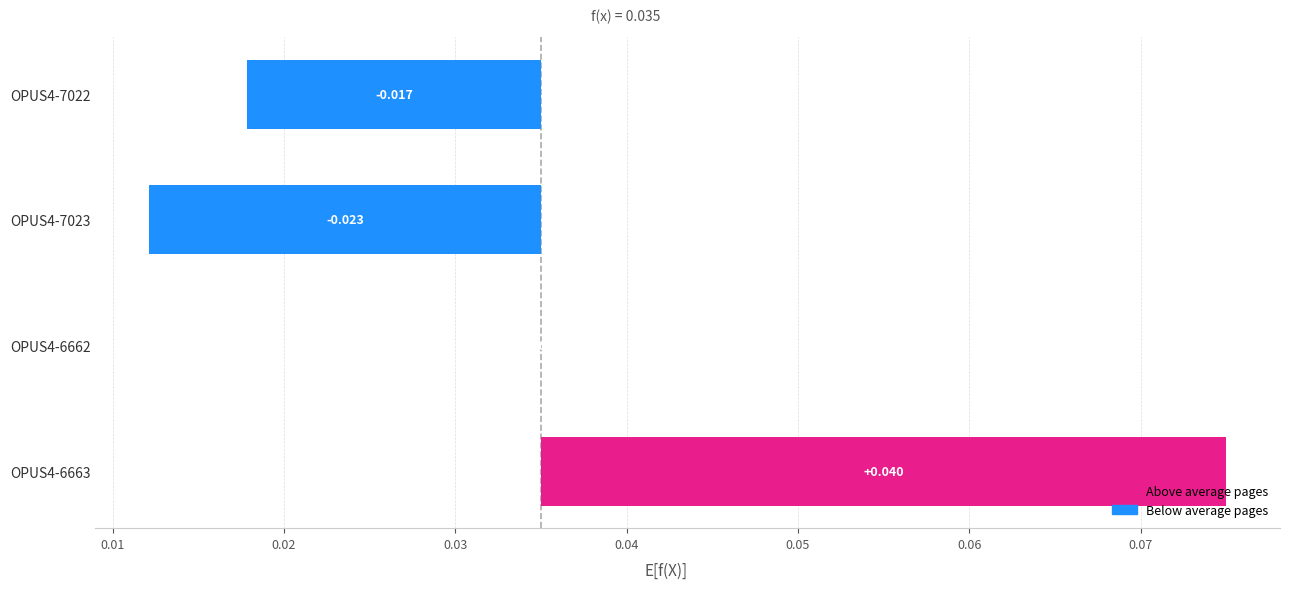

What is the difference between the maximum and second lowest values?

0.1